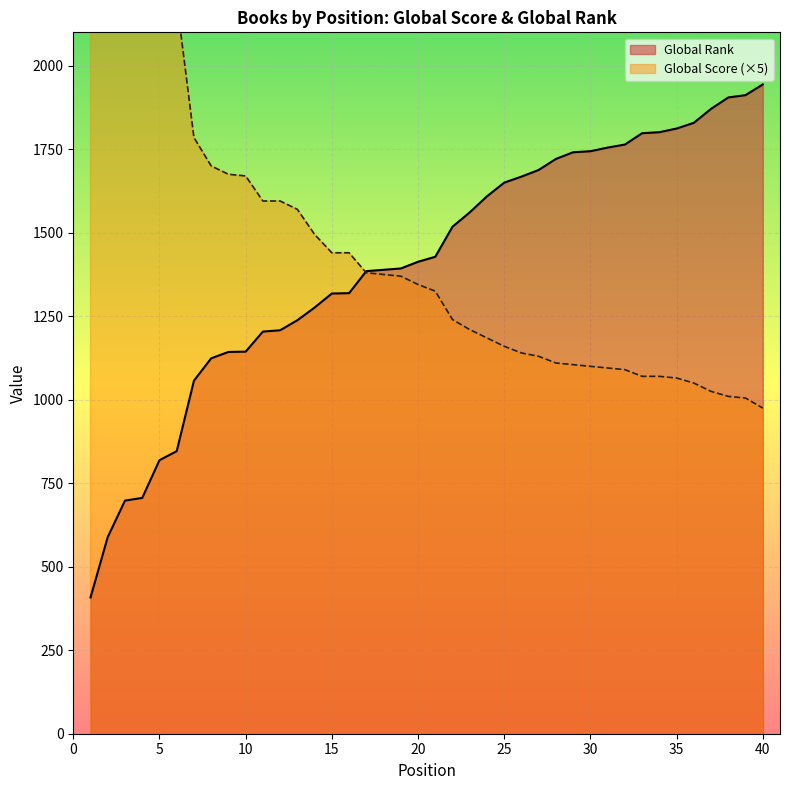

Which label corresponds to the largest value in the chart?

1